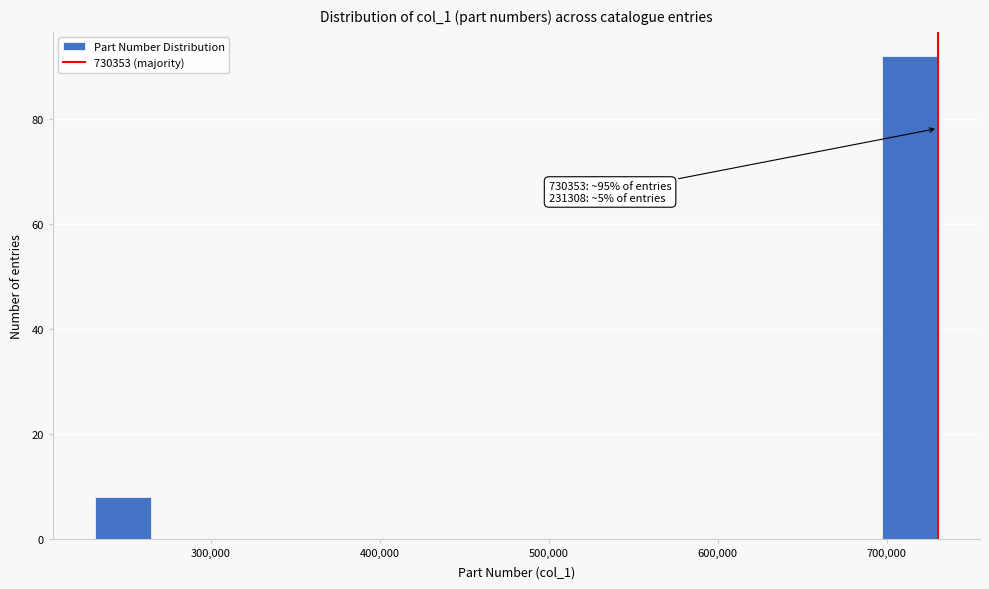

Read against the x-axis, roughly where is the centre of the tallest bar?

710000